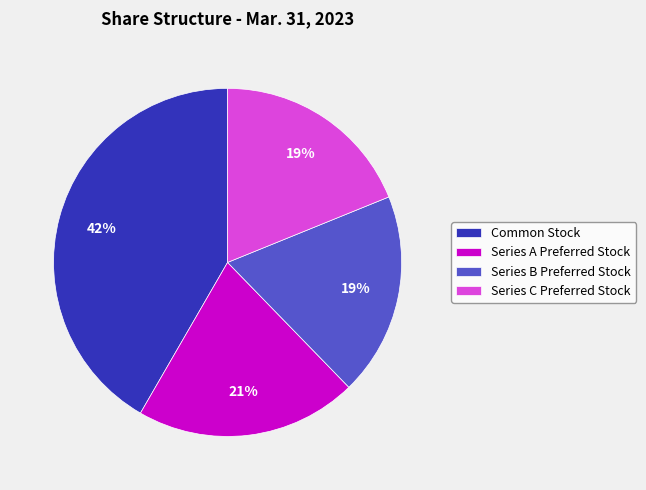

Which has a higher value, Series A Preferred Stock or Series C Preferred Stock?

Series A Preferred Stock